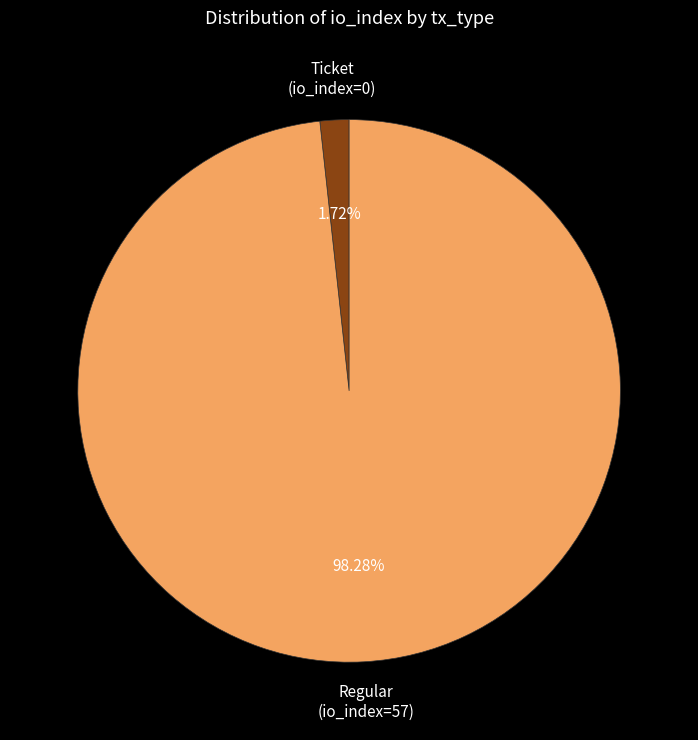

Is there any slice that represents more than half of the pie?

Yes